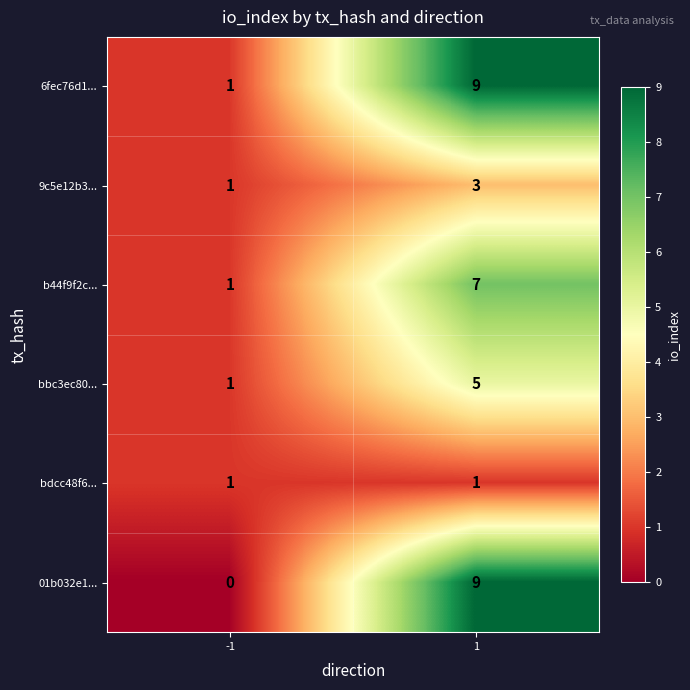

Which series has the largest range (max minus min)?

01b032e1...